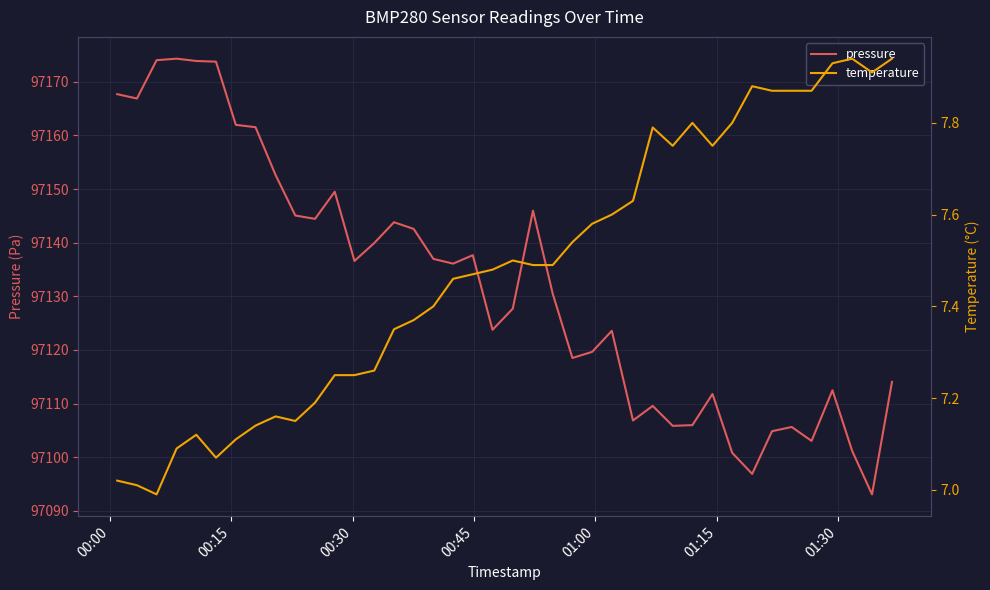

What is the minimum value for pressure?

97093.1